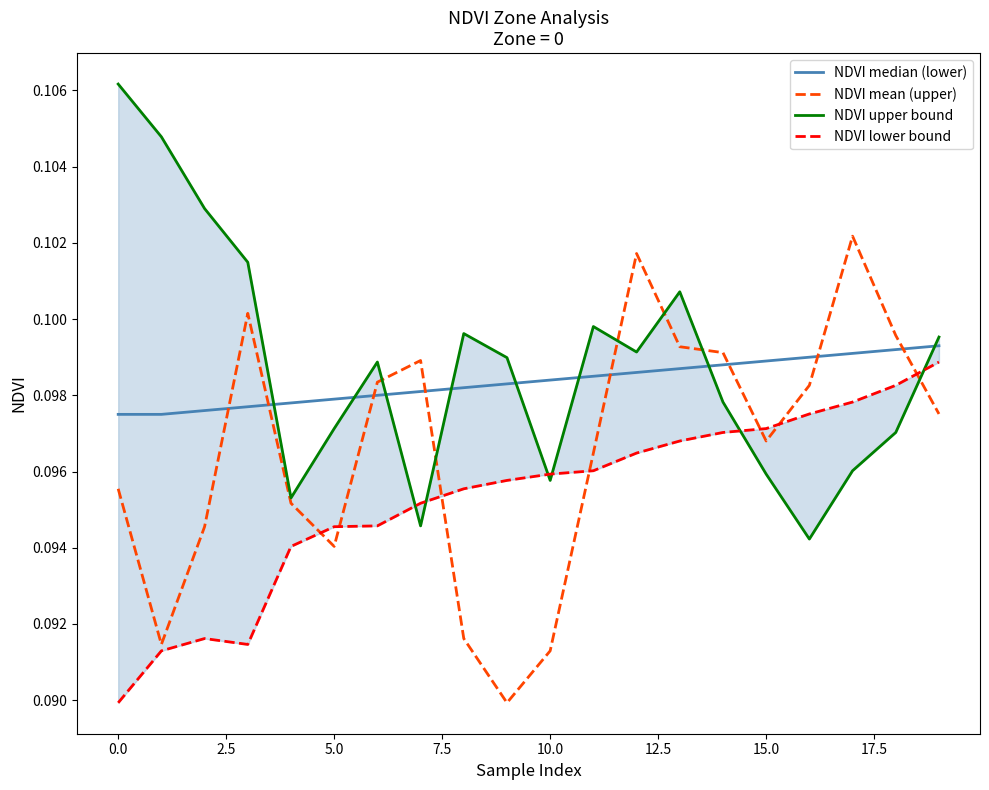

Which has a higher value, 18 or 5.0?

18